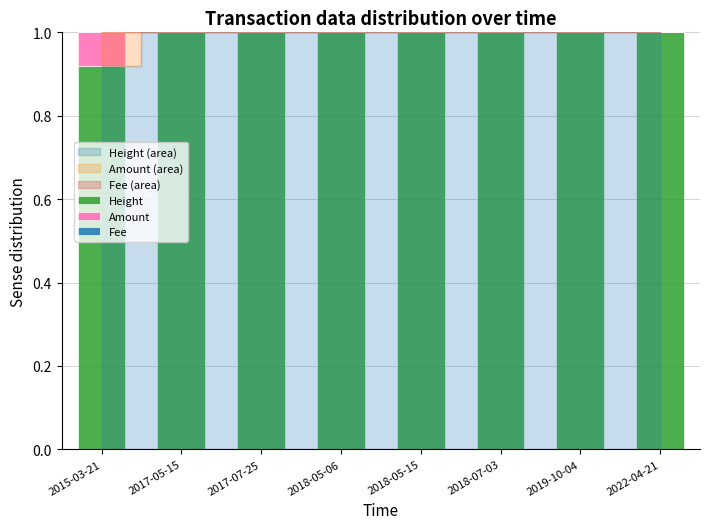

What is the sum of all Height values?

7.9